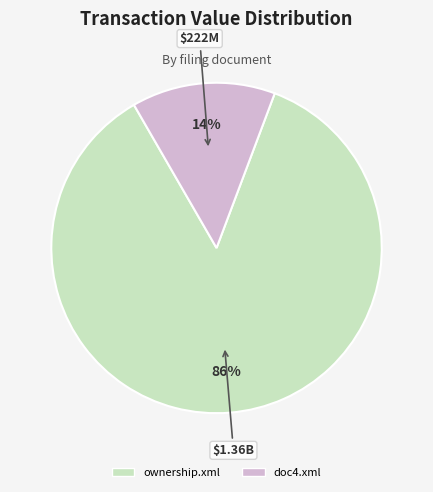

How many segments does this pie chart have?

2